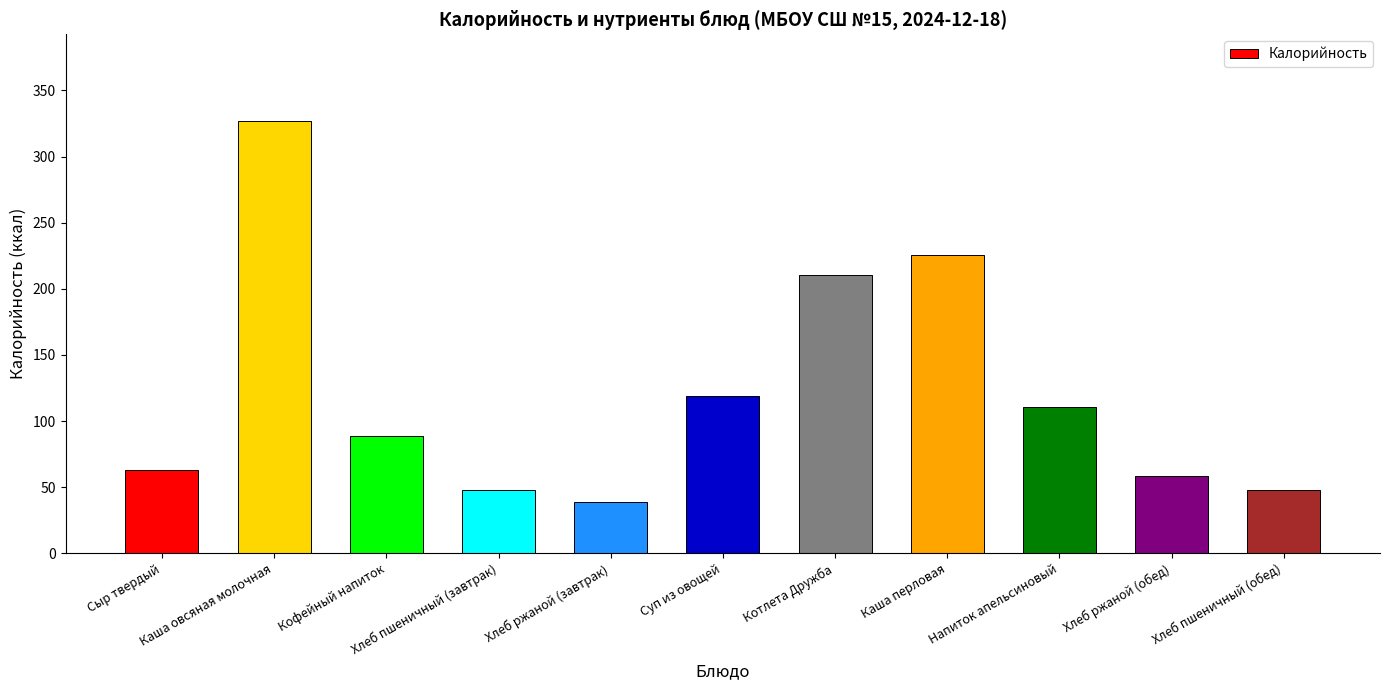

The value at Хлеб ржаной (завтрак) is 8.3. True or false?

False